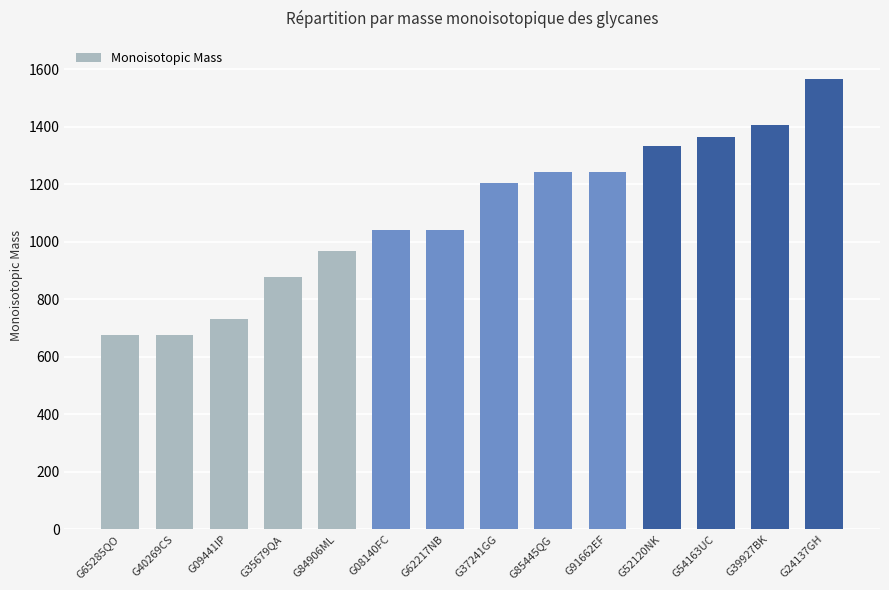

Is it true that the value at G40269CS is 676.2?

True